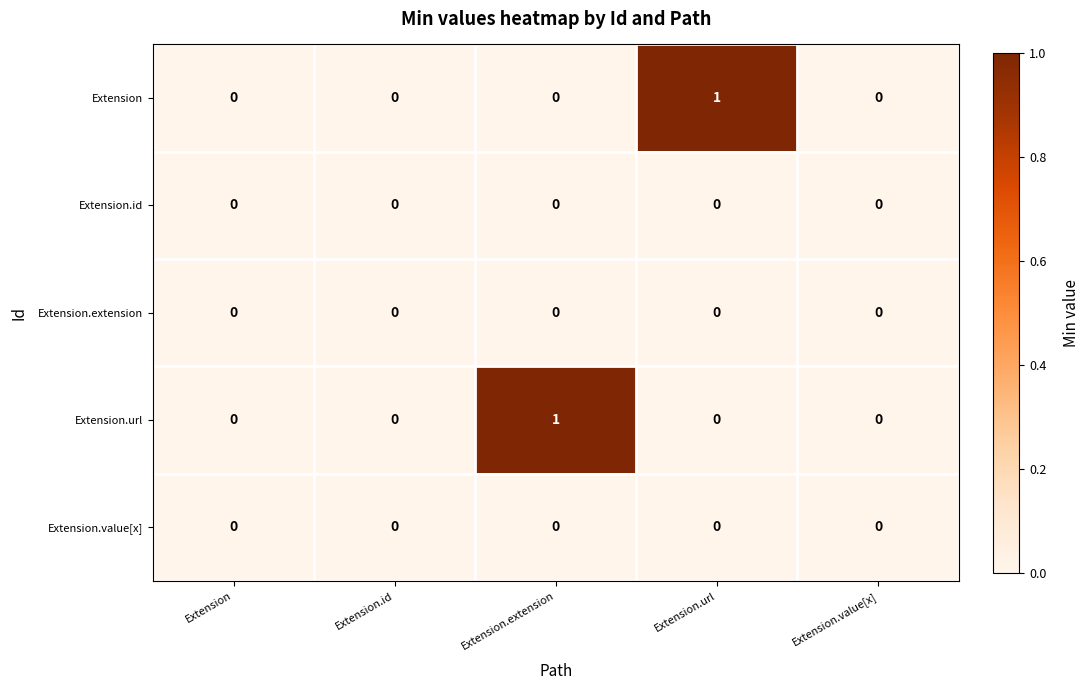

Between Extension.id and Extension.url, which series saw the biggest shift?

Extension